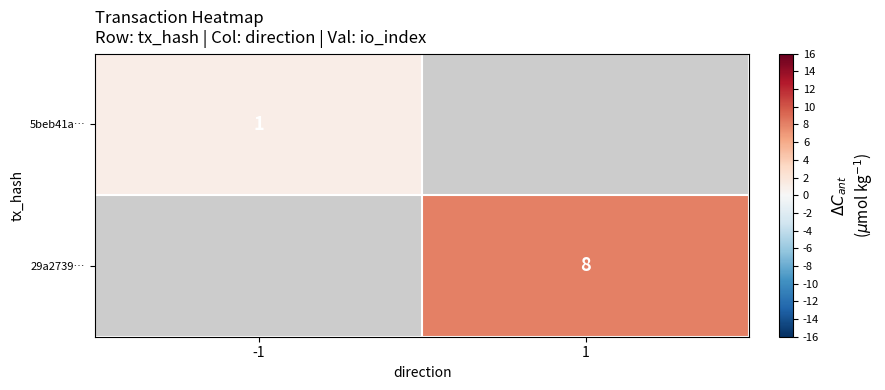

Is it true that 5beb41a… equals 1 at -1?

True